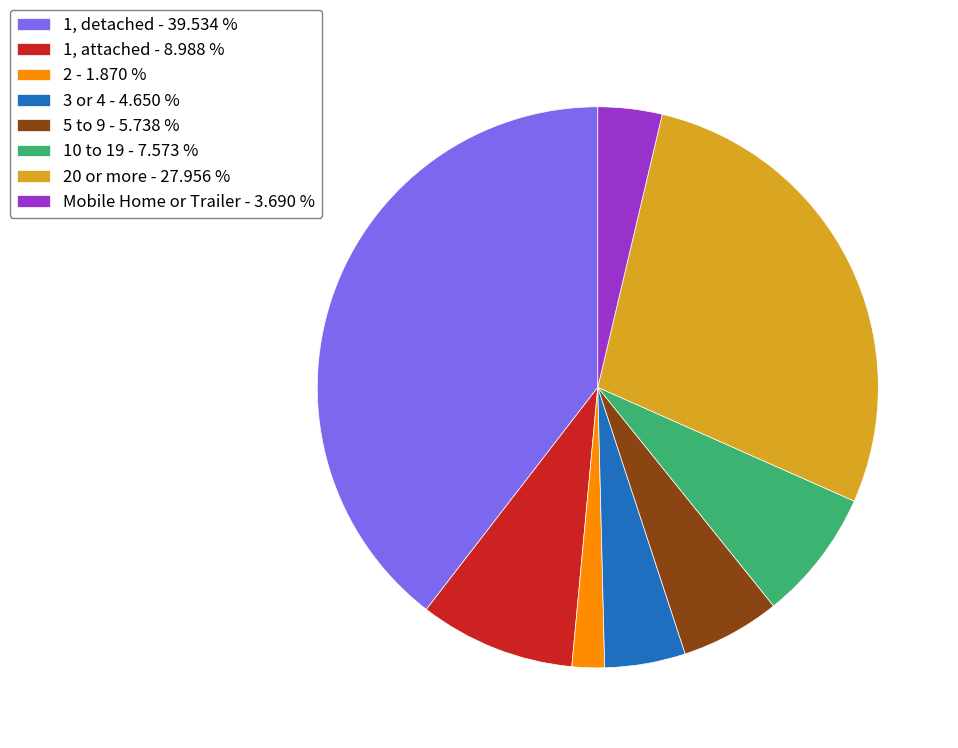

Do 20 or more - 27.956 % and 1, attached - 8.988 % together represent more than half of the pie?

No